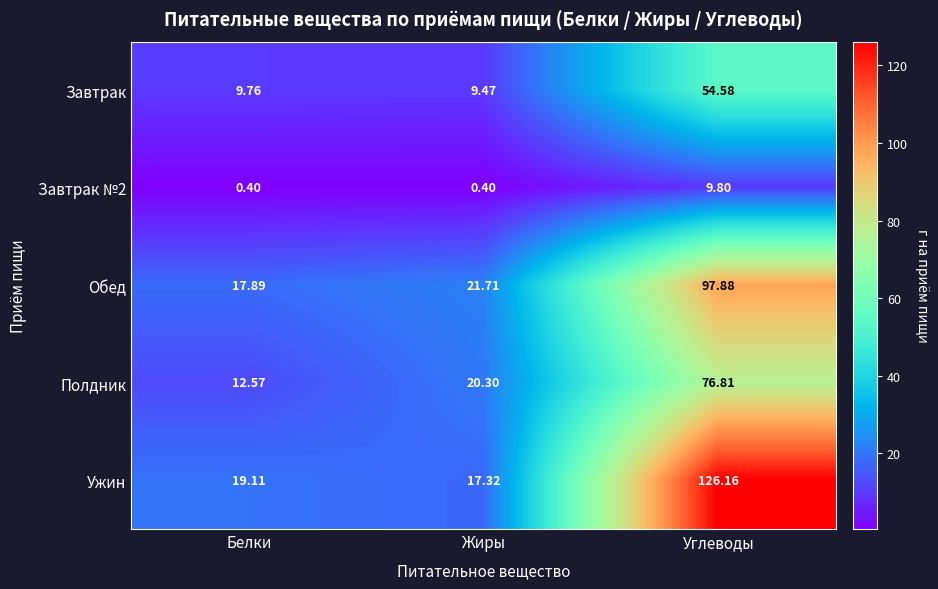

Count the number of categories in the chart.

3